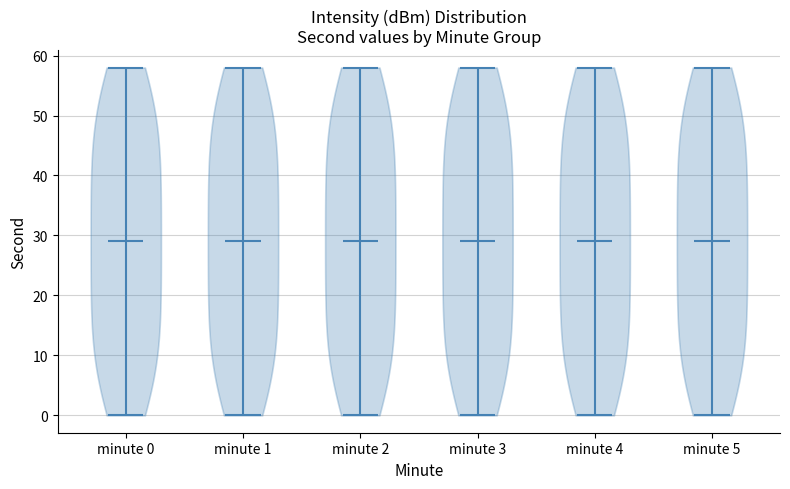

Reading left to right, read every violin against the y-axis: where its median line is, and the lowest and highest points it reaches. The values are not printed on the chart, so give them approximately, as read against the axis.

minute 0: median line 29, lowest point 0, highest point 58
minute 1: median line 29, lowest point 0, highest point 58
minute 2: median line 29, lowest point 0, highest point 58
minute 3: median line 29, lowest point 0, highest point 58
minute 4: median line 29, lowest point 0, highest point 58
minute 5: median line 29, lowest point 0, highest point 58